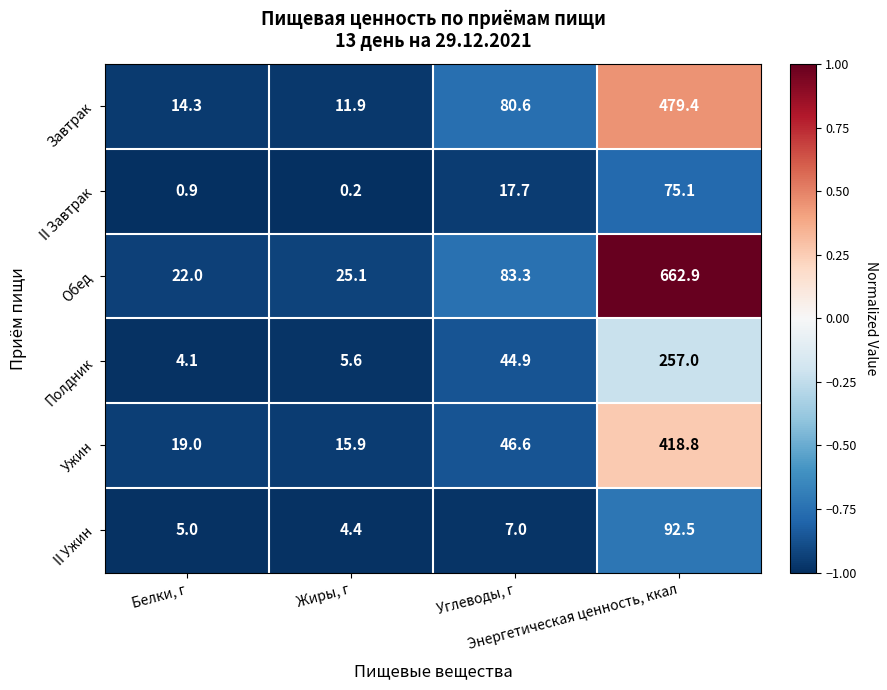

What is the maximum value shown in the chart?

662.9